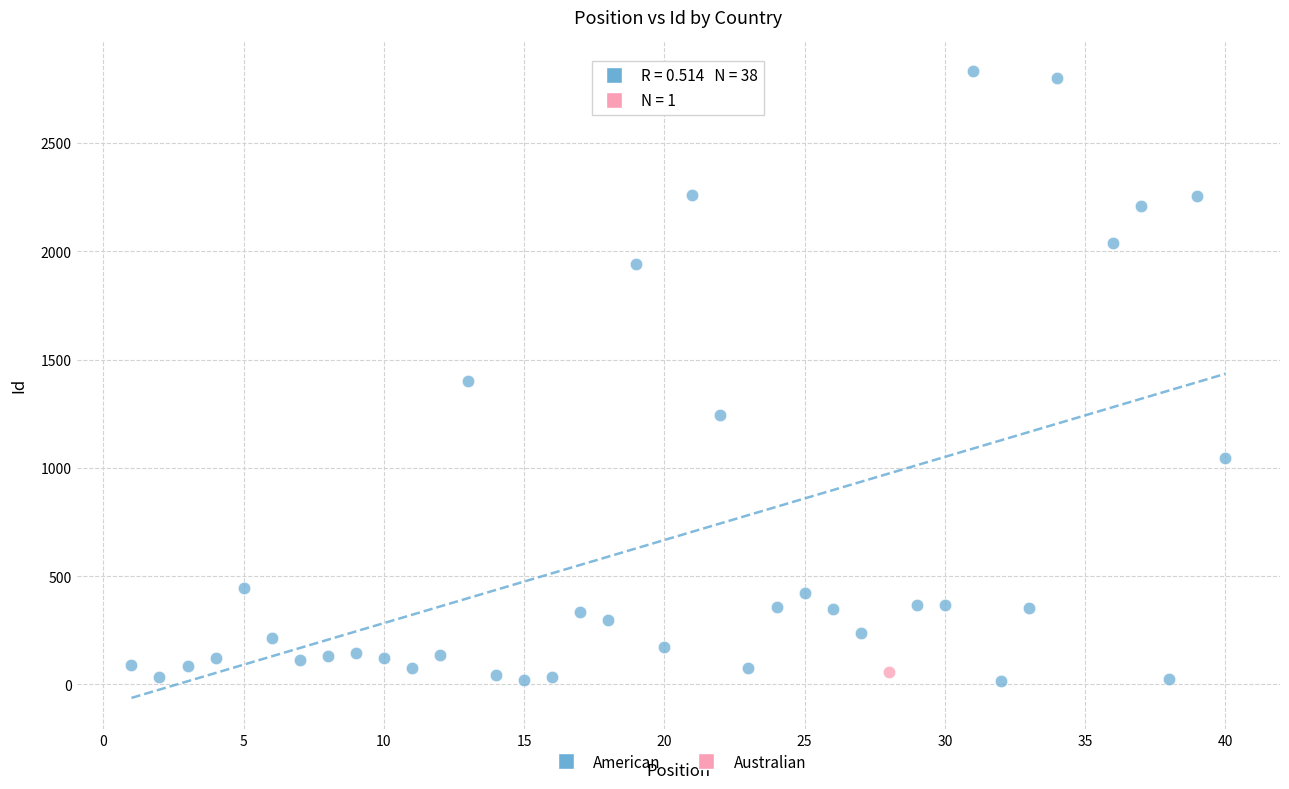

What are all the series names shown in the legend?

American, Australian